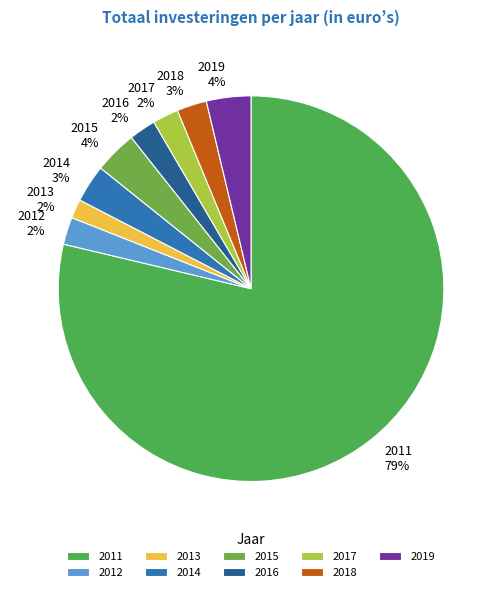

Which has a higher value, 2015 or 2011?

2011